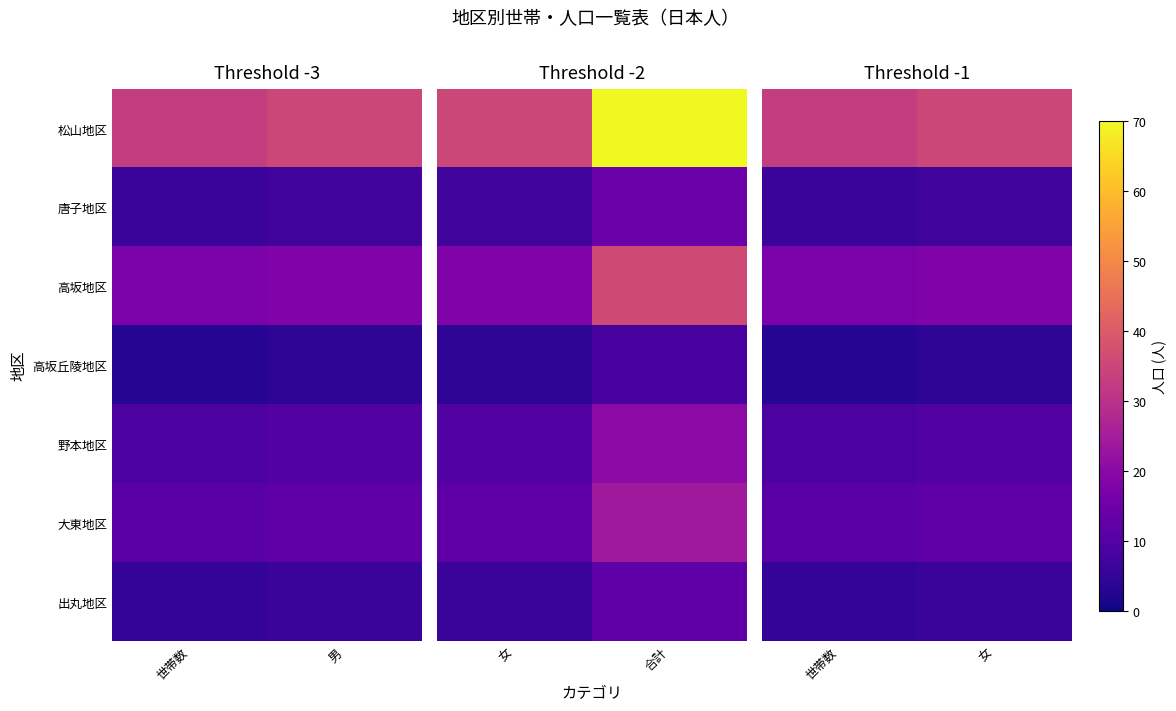

Which series has the largest total across all categories?

松山地区